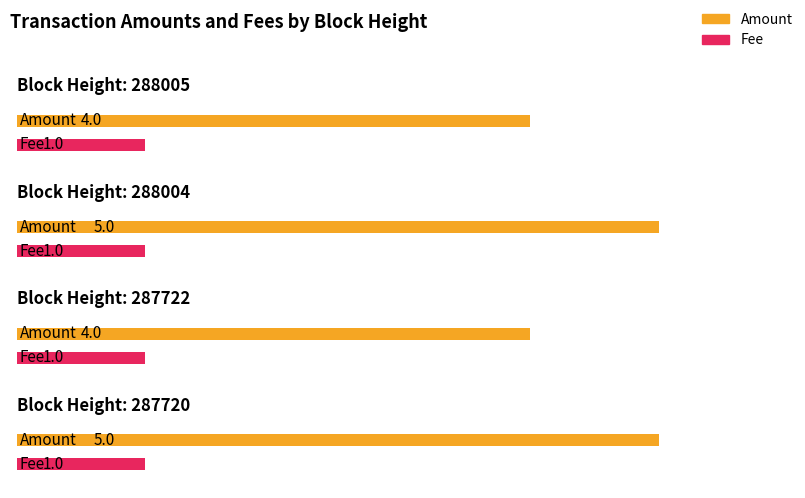

Does the chart contain stacked bars?

No